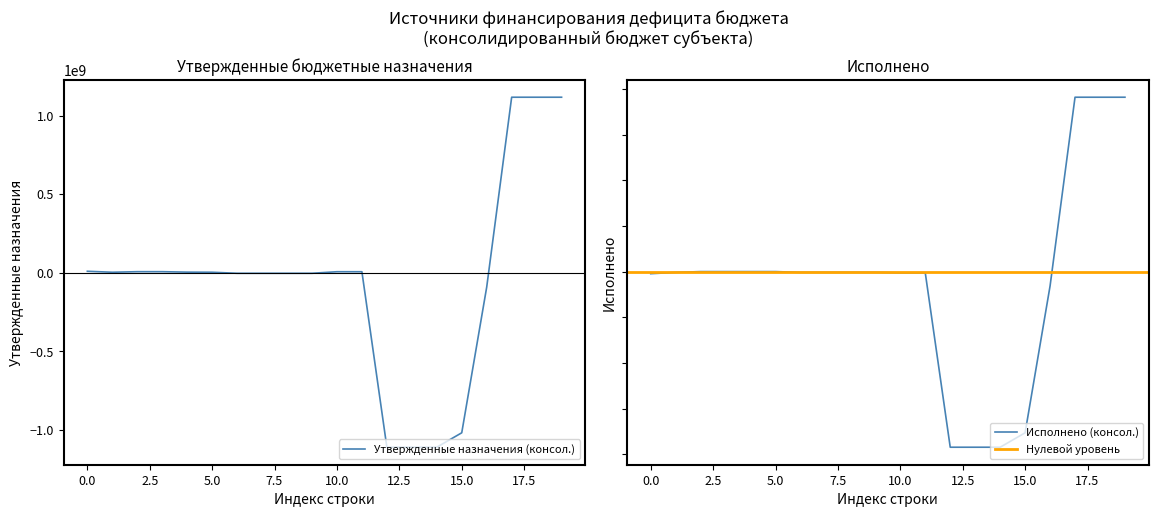

Which series ends up on top after the final intersection of Исполнено (консол.) and Утвержденные назначения (консол.)?

Утвержденные назначения (консол.)